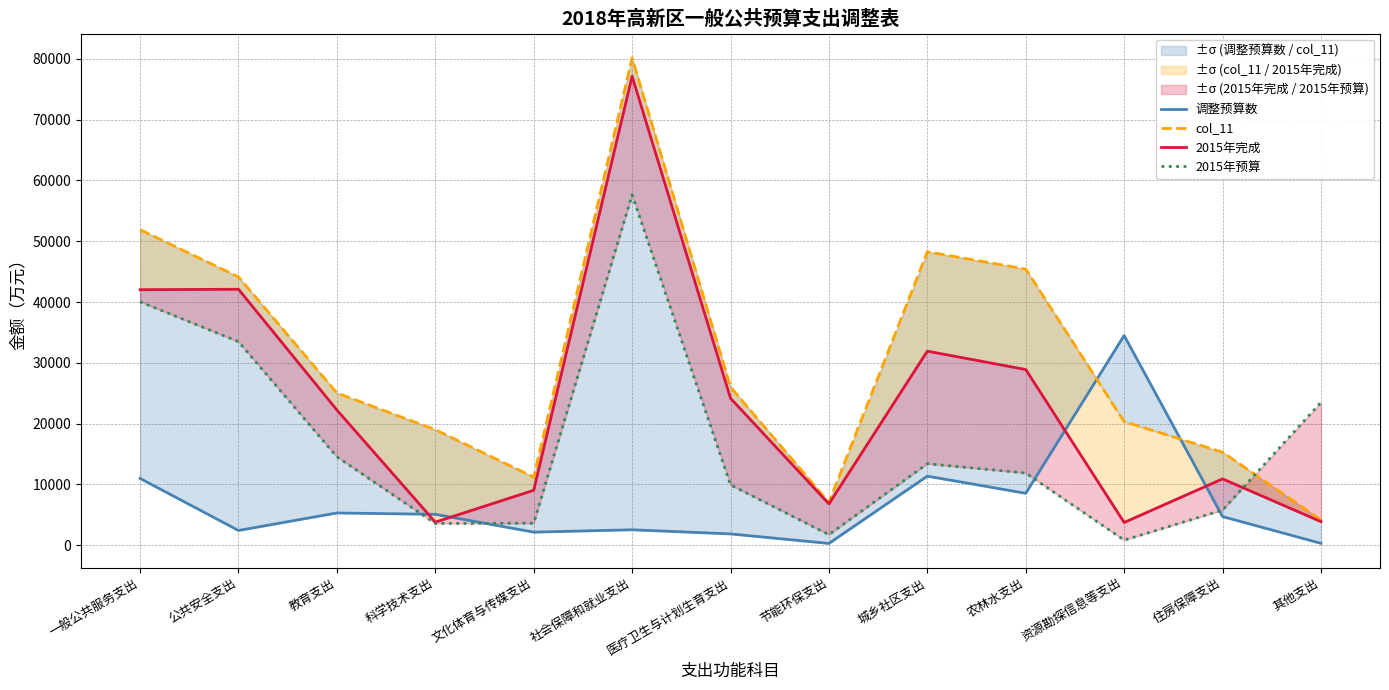

How many series are shown in this chart?

4